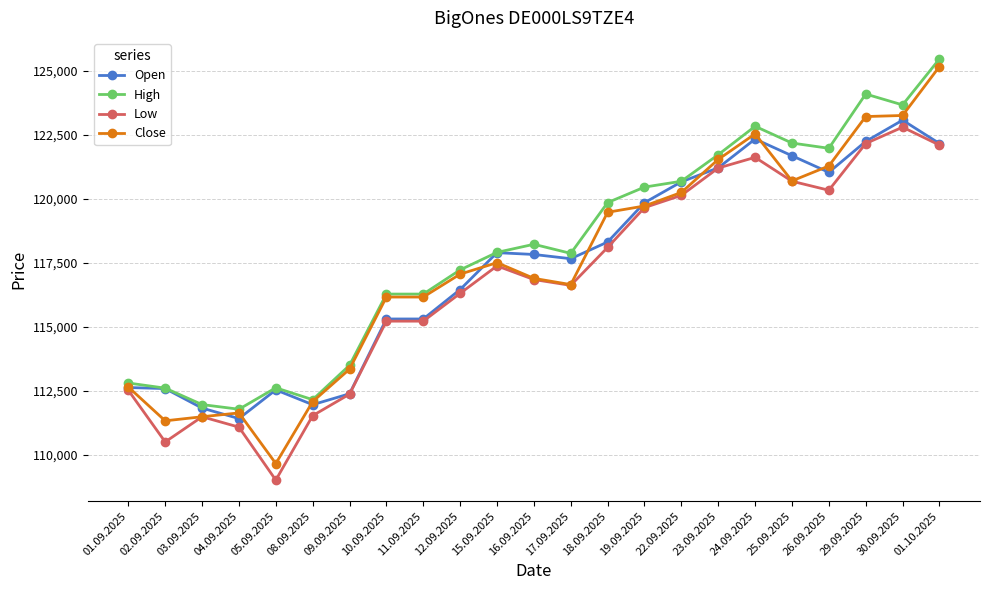

What is the value of the Open point at the 20th from the left?

121040